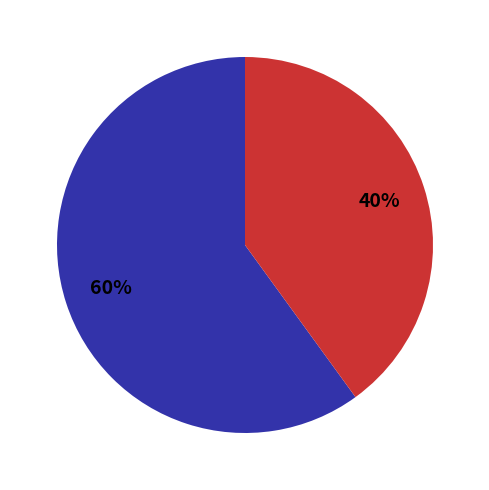

Is there a majority slice in this chart?

Yes